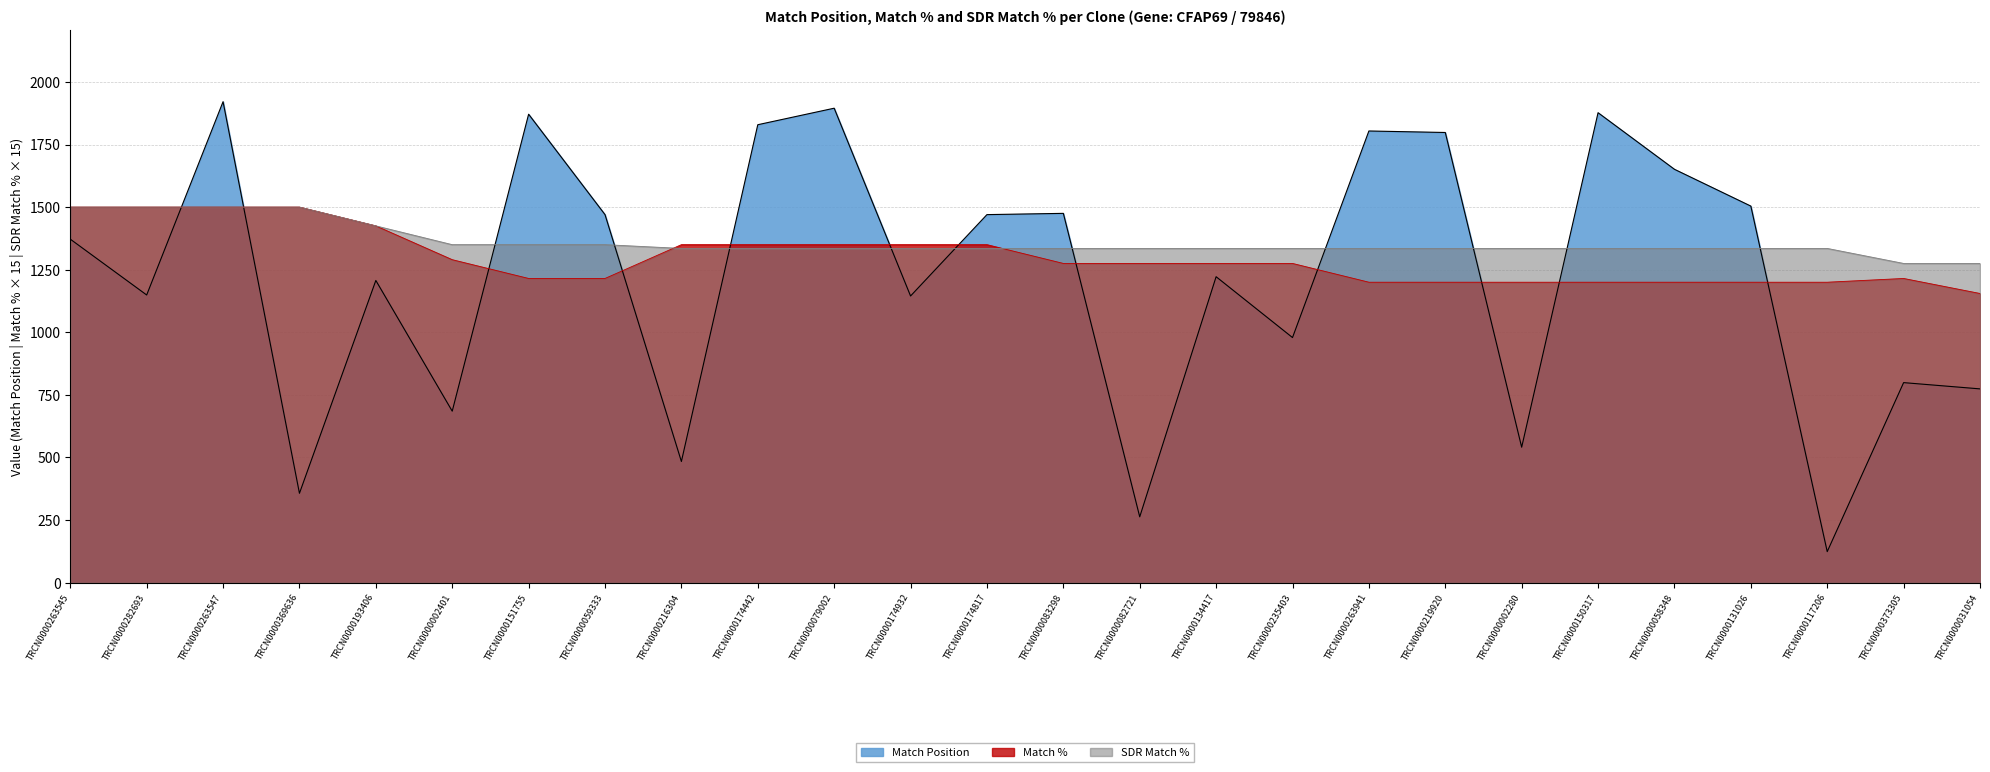

At which category does the chart reach its peak across all series?

TRCN0000263547